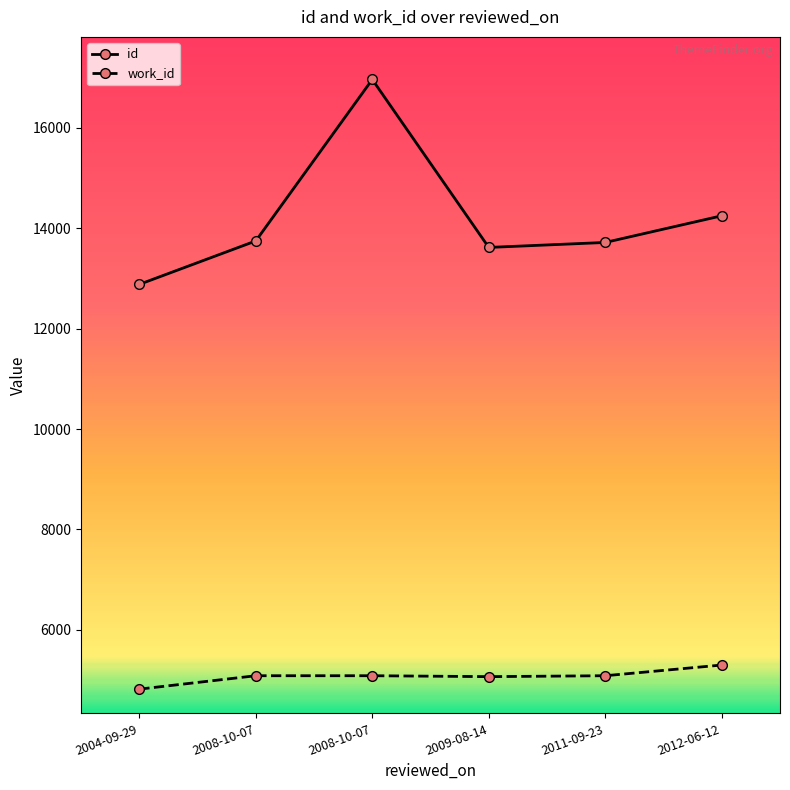

Does the chart have visible grid lines?

No